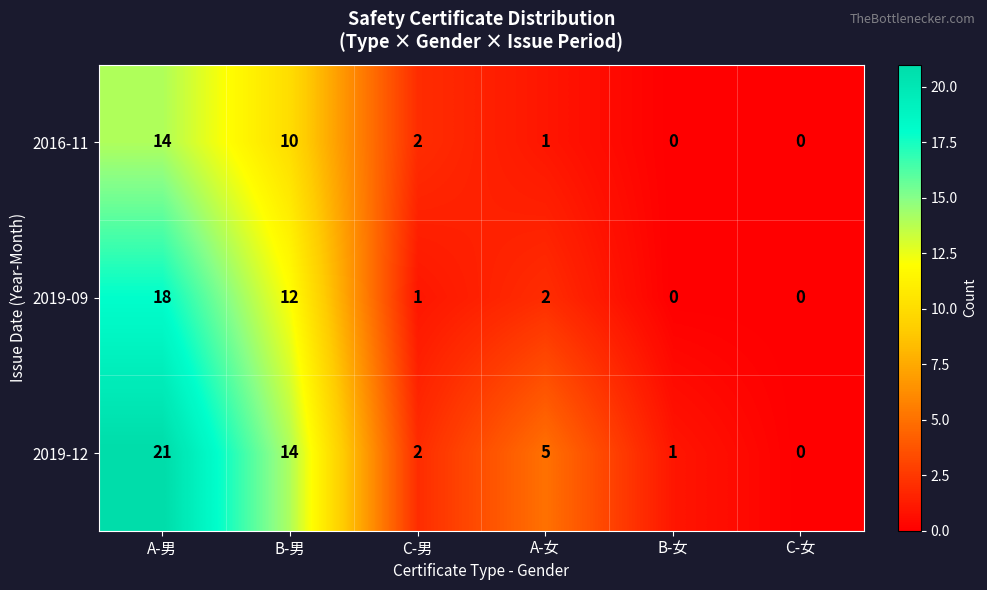

Reading left to right, transcribe all the data shown in this chart.

2016-11: A-男=14	B-男=10	C-男=2	A-女=1	B-女=0	C-女=0
2019-09: A-男=18	B-男=12	C-男=1	A-女=2	B-女=0	C-女=0
2019-12: A-男=21	B-男=14	C-男=2	A-女=5	B-女=1	C-女=0